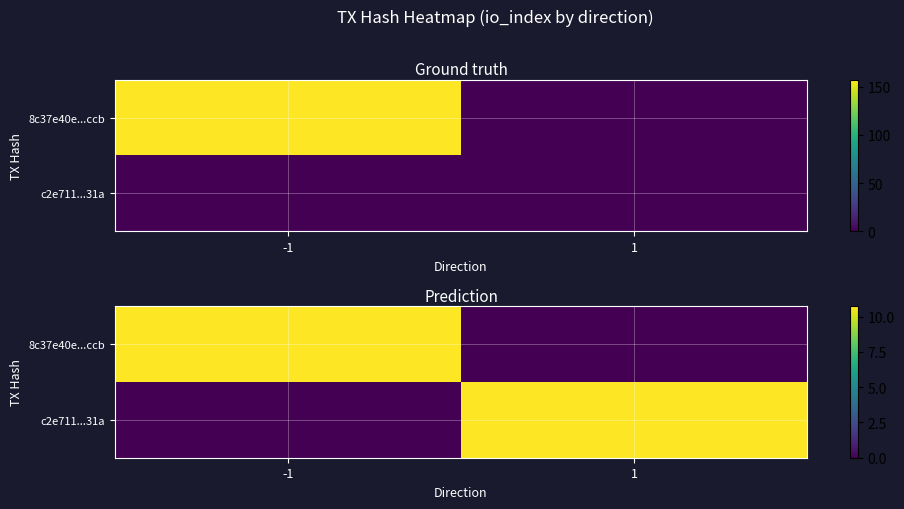

At which category does the chart reach its minimum across all series?

1